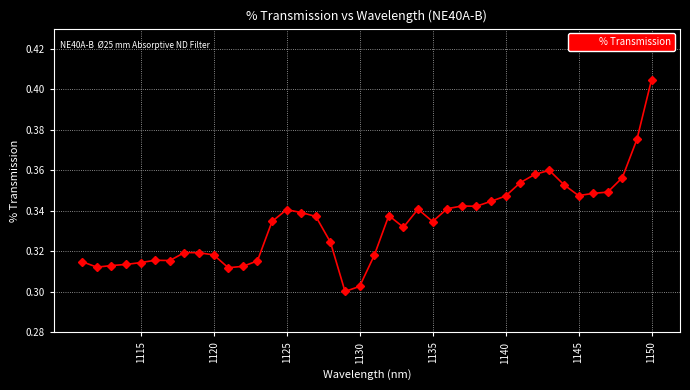

Which category has the highest value across all series?

1150